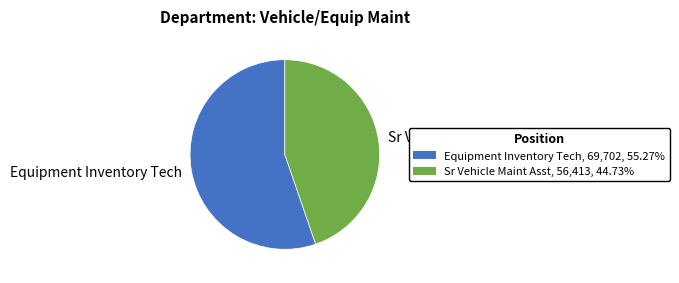

Between Sr Vehicle Maint Asst and Equipment Inventory Tech, which is larger?

Equipment Inventory Tech